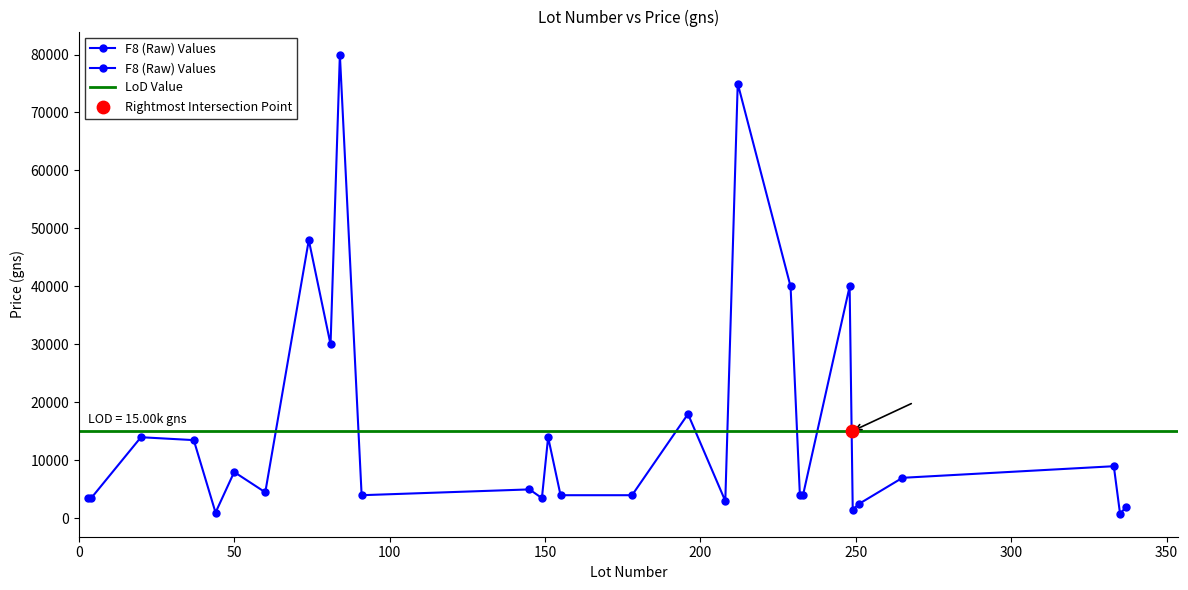

Between 4 and 13, which is larger?

4